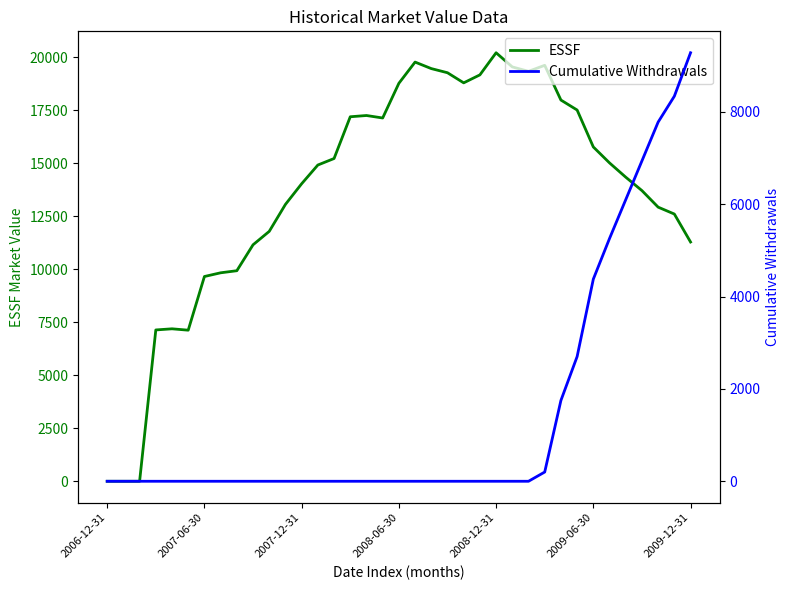

Is the value of ESSF at 33 greater than the value of Cumulative Withdrawals at 32?

Yes